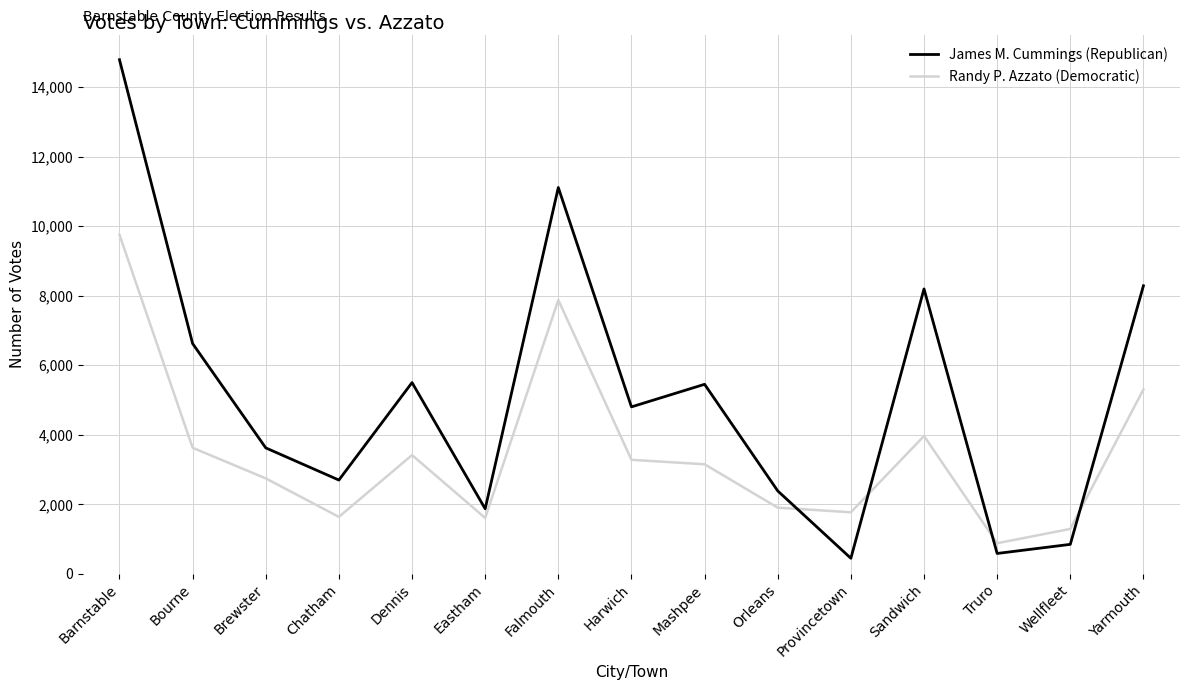

True or false: Randy P. Azzato (Democratic) and James M. Cummings (Republican) intersect in this chart.

True